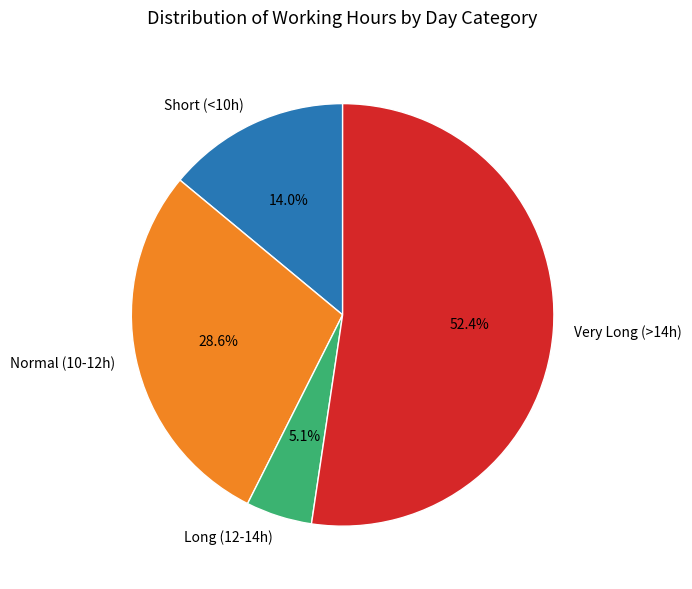

Approximately how many times larger is the value at Very Long (>14h) compared to Normal (10-12h)?

1.8